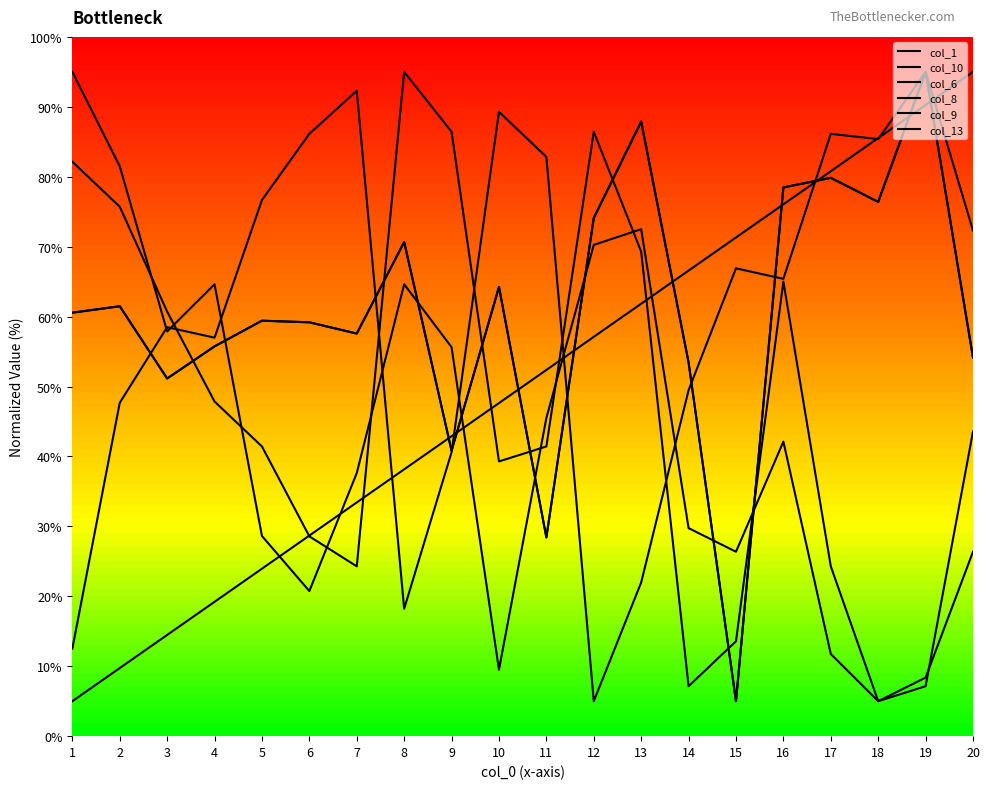

Is it true that col_6 equals 21.3 at 3?

False